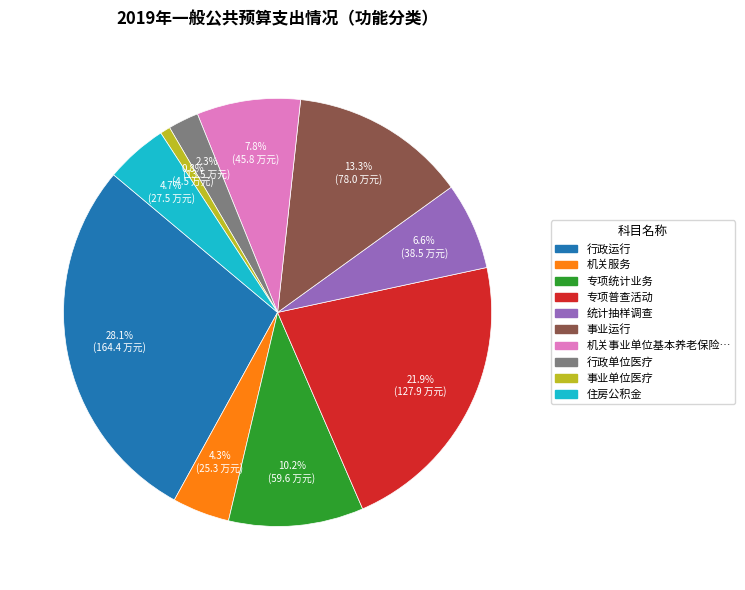

Does any single category account for the majority?

No